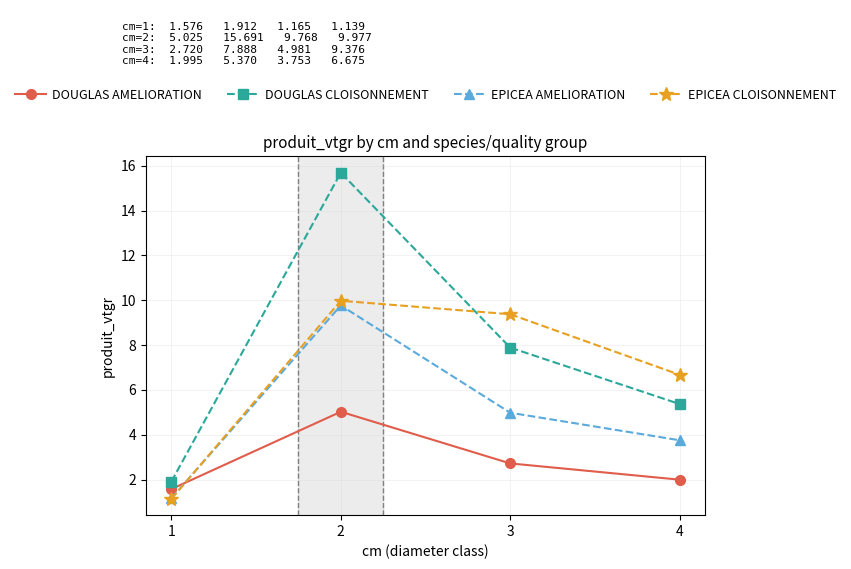

Which category has the highest value in the DOUGLAS CLOISONNEMENT series?

2